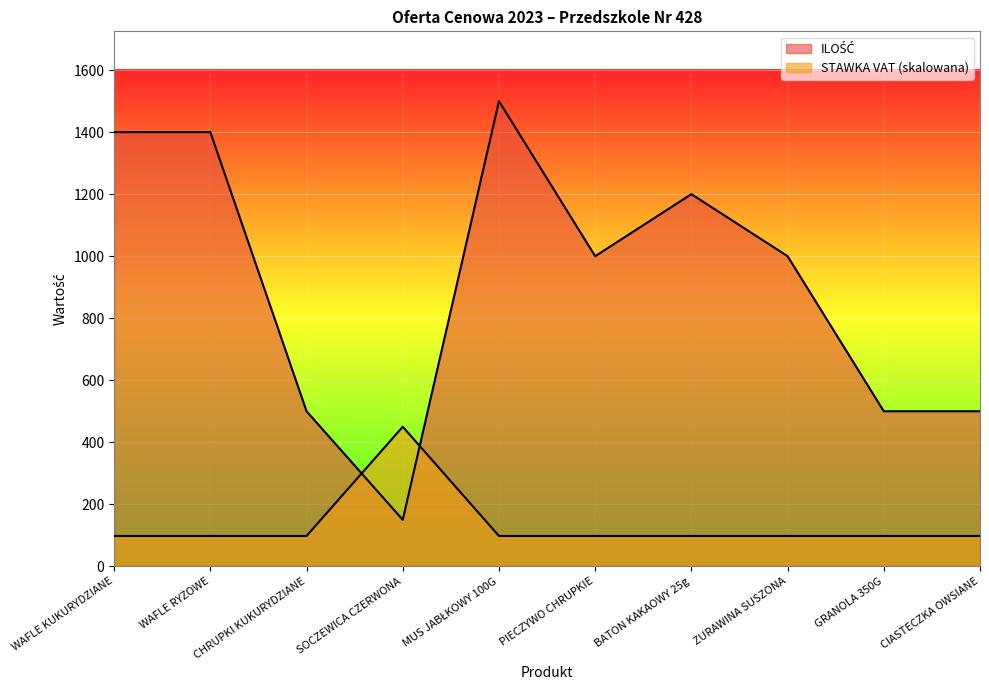

Which series has the largest total across all categories?

ILOŚĆ